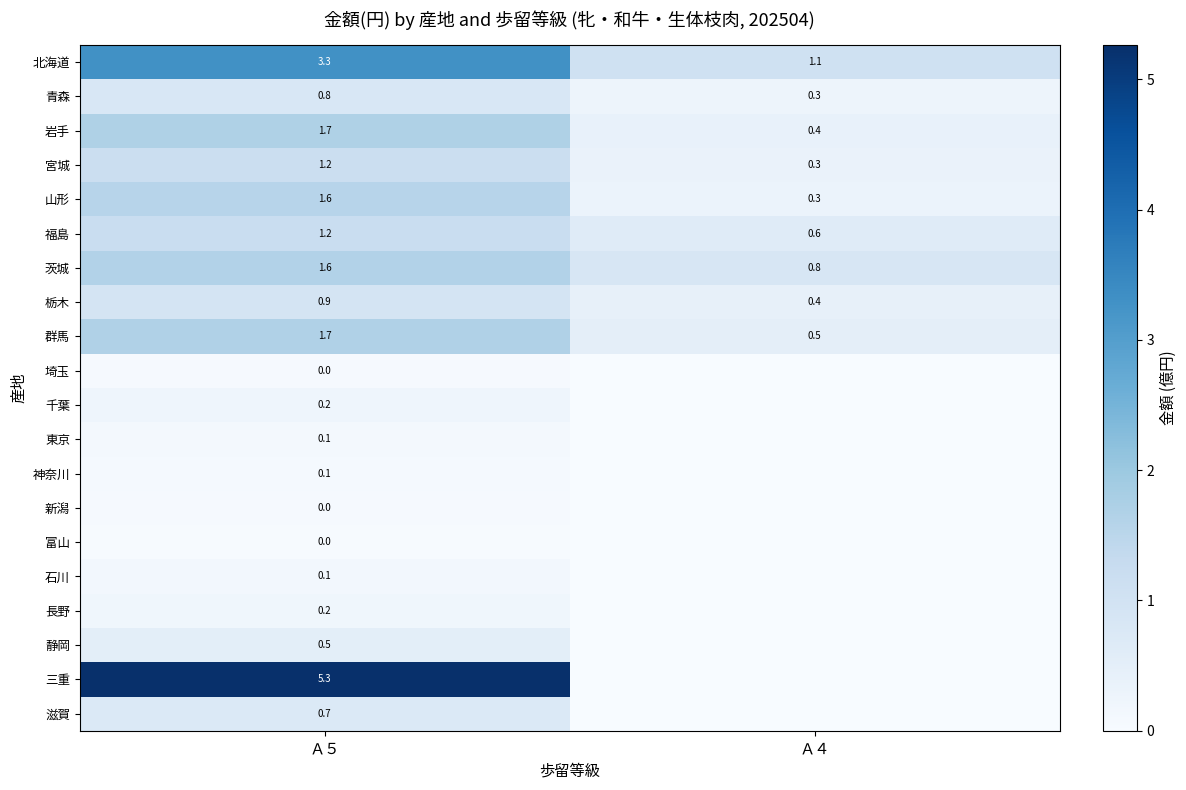

What is the total value across all series at Ａ５?

21.2